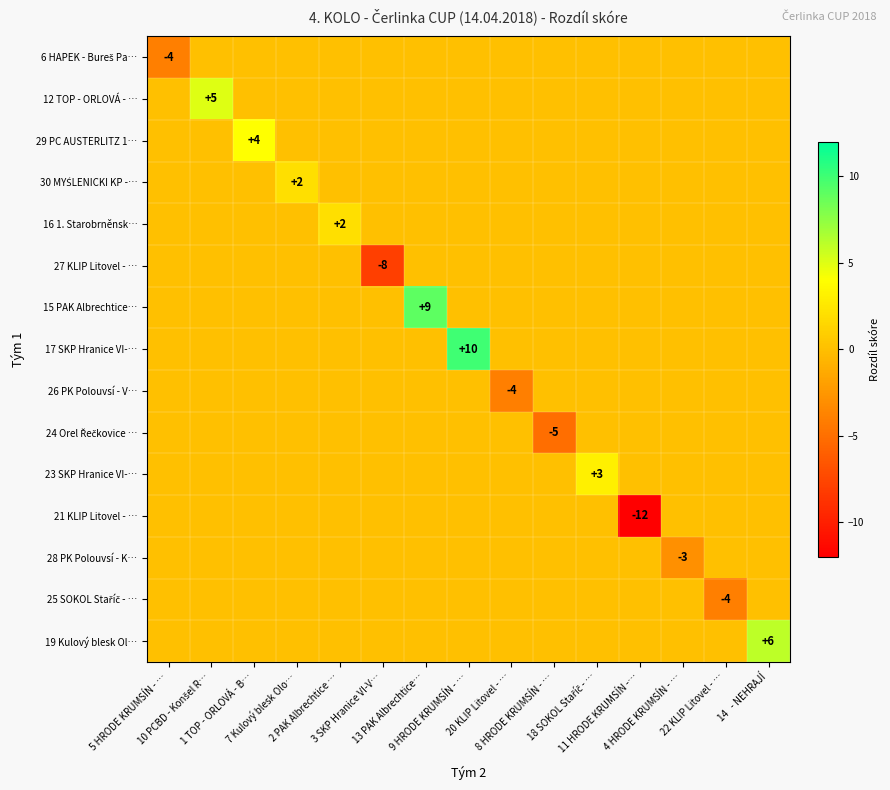

Is it true that 27 KLIP Litovel - … equals 3 at 1 TOP - ORLOVÁ - B…?

False